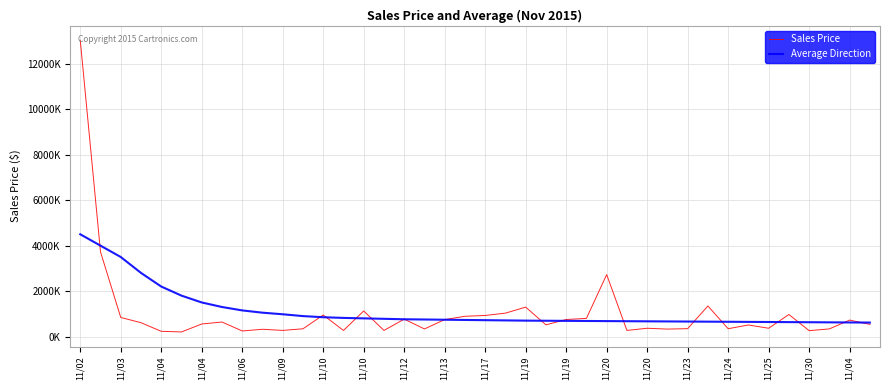

What are all the series names shown in the legend?

Sales Price, Average Direction